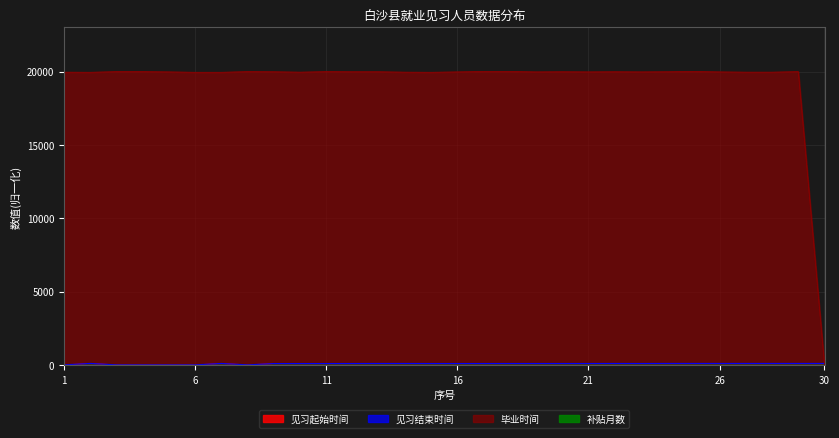

True or false: 见习结束时间 has more than 2 points higher than both neighbors.

True